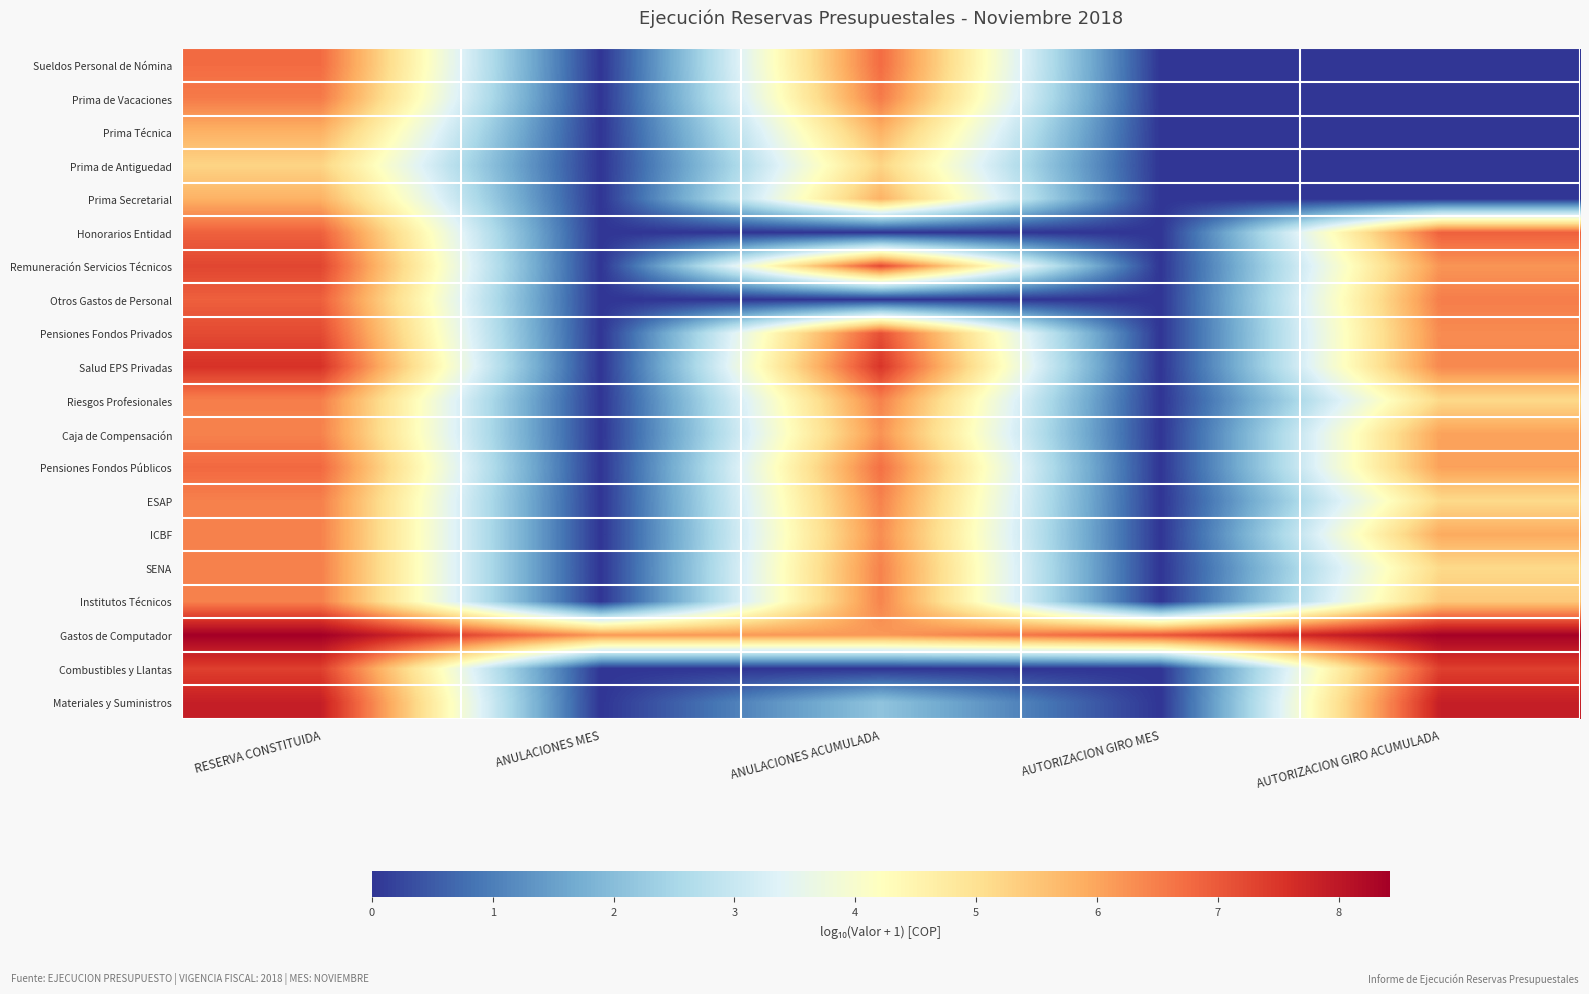

Reading right to left, extract all data points from this chart.

Sueldos Personal de Nómina: AUTORIZACION GIRO ACUMULADA=0.0	AUTORIZACION GIRO MES=0.0	ANULACIONES ACUMULADA=6.8	ANULACIONES MES=0.0	RESERVA CONSTITUIDA=6.8
Prima de Vacaciones: AUTORIZACION GIRO ACUMULADA=0.0	AUTORIZACION GIRO MES=0.0	ANULACIONES ACUMULADA=6.6	ANULACIONES MES=0.0	RESERVA CONSTITUIDA=6.6
Prima Técnica: AUTORIZACION GIRO ACUMULADA=0.0	AUTORIZACION GIRO MES=0.0	ANULACIONES ACUMULADA=5.8	ANULACIONES MES=0.0	RESERVA CONSTITUIDA=5.8
Prima de Antiguedad: AUTORIZACION GIRO ACUMULADA=0.0	AUTORIZACION GIRO MES=0.0	ANULACIONES ACUMULADA=5.2	ANULACIONES MES=0.0	RESERVA CONSTITUIDA=5.2
Prima Secretarial: AUTORIZACION GIRO ACUMULADA=0.0	AUTORIZACION GIRO MES=0.0	ANULACIONES ACUMULADA=5.8	ANULACIONES MES=0.0	RESERVA CONSTITUIDA=5.8
Honorarios Entidad: AUTORIZACION GIRO ACUMULADA=6.9	AUTORIZACION GIRO MES=0.0	ANULACIONES ACUMULADA=0.0	ANULACIONES MES=0.0	RESERVA CONSTITUIDA=6.9
Remuneración Servicios Técnicos: AUTORIZACION GIRO ACUMULADA=6.2	AUTORIZACION GIRO MES=0.0	ANULACIONES ACUMULADA=7.2	ANULACIONES MES=0.0	RESERVA CONSTITUIDA=7.3
Otros Gastos de Personal: AUTORIZACION GIRO ACUMULADA=6.5	AUTORIZACION GIRO MES=0.0	ANULACIONES ACUMULADA=0.0	ANULACIONES MES=0.0	RESERVA CONSTITUIDA=6.9
Pensiones Fondos Privados: AUTORIZACION GIRO ACUMULADA=6.3	AUTORIZACION GIRO MES=0.0	ANULACIONES ACUMULADA=7.1	ANULACIONES MES=0.0	RESERVA CONSTITUIDA=7.2
Salud EPS Privadas: AUTORIZACION GIRO ACUMULADA=6.4	AUTORIZACION GIRO MES=0.0	ANULACIONES ACUMULADA=7.5	ANULACIONES MES=0.0	RESERVA CONSTITUIDA=7.5
Riesgos Profesionales: AUTORIZACION GIRO ACUMULADA=5.2	AUTORIZACION GIRO MES=0.0	ANULACIONES ACUMULADA=6.5	ANULACIONES MES=0.0	RESERVA CONSTITUIDA=6.5
Caja de Compensación: AUTORIZACION GIRO ACUMULADA=6.0	AUTORIZACION GIRO MES=0.0	ANULACIONES ACUMULADA=6.2	ANULACIONES MES=0.0	RESERVA CONSTITUIDA=6.5
Pensiones Fondos Públicos: AUTORIZACION GIRO ACUMULADA=6.1	AUTORIZACION GIRO MES=0.0	ANULACIONES ACUMULADA=6.7	ANULACIONES MES=0.0	RESERVA CONSTITUIDA=6.8
ESAP: AUTORIZACION GIRO ACUMULADA=5.1	AUTORIZACION GIRO MES=0.0	ANULACIONES ACUMULADA=6.5	ANULACIONES MES=0.0	RESERVA CONSTITUIDA=6.5
ICBF: AUTORIZACION GIRO ACUMULADA=5.9	AUTORIZACION GIRO MES=0.0	ANULACIONES ACUMULADA=6.3	ANULACIONES MES=0.0	RESERVA CONSTITUIDA=6.5
SENA: AUTORIZACION GIRO ACUMULADA=5.1	AUTORIZACION GIRO MES=0.0	ANULACIONES ACUMULADA=6.5	ANULACIONES MES=0.0	RESERVA CONSTITUIDA=6.5
Institutos Técnicos: AUTORIZACION GIRO ACUMULADA=5.4	AUTORIZACION GIRO MES=0.0	ANULACIONES ACUMULADA=6.4	ANULACIONES MES=0.0	RESERVA CONSTITUIDA=6.5
Gastos de Computador: AUTORIZACION GIRO ACUMULADA=8.4	AUTORIZACION GIRO MES=7.0	ANULACIONES ACUMULADA=6.2	ANULACIONES MES=6.2	RESERVA CONSTITUIDA=8.4
Combustibles y Llantas: AUTORIZACION GIRO ACUMULADA=7.3	AUTORIZACION GIRO MES=0.0	ANULACIONES ACUMULADA=0.0	ANULACIONES MES=0.0	RESERVA CONSTITUIDA=7.3
Materiales y Suministros: AUTORIZACION GIRO ACUMULADA=7.9	AUTORIZACION GIRO MES=0.0	ANULACIONES ACUMULADA=2.1	ANULACIONES MES=0.0	RESERVA CONSTITUIDA=7.9